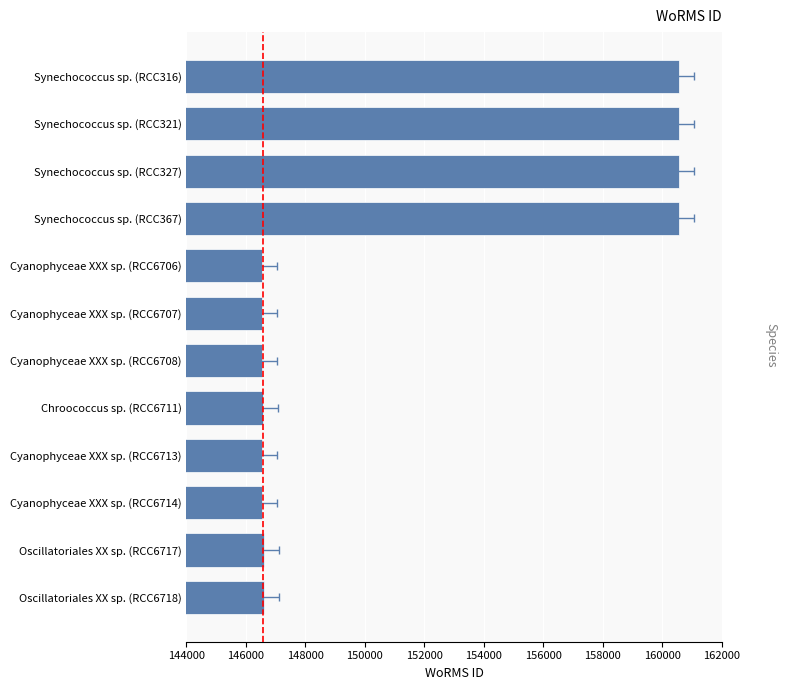

What is the maximum value shown in the chart?

160572